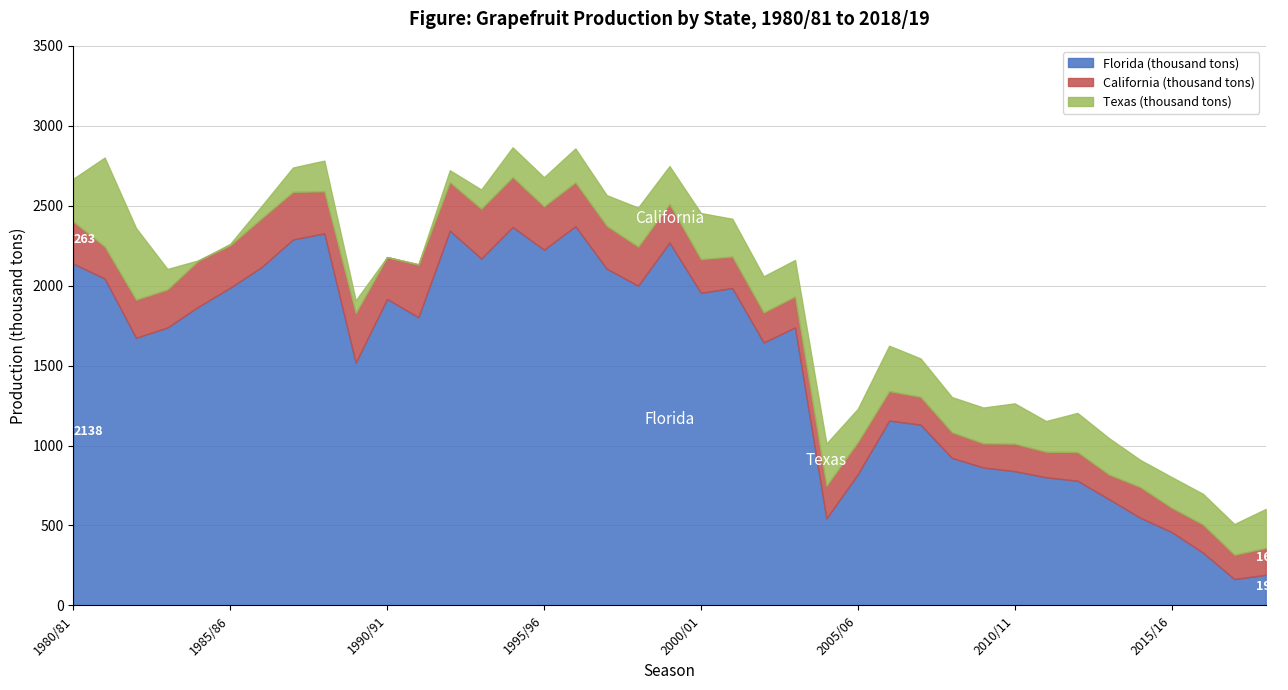

The California (thousand tons) series shows 194.3 at 2003/04. True or false?

True